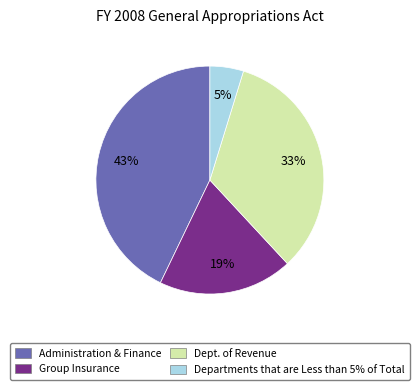

How many slices are in this pie chart?

4